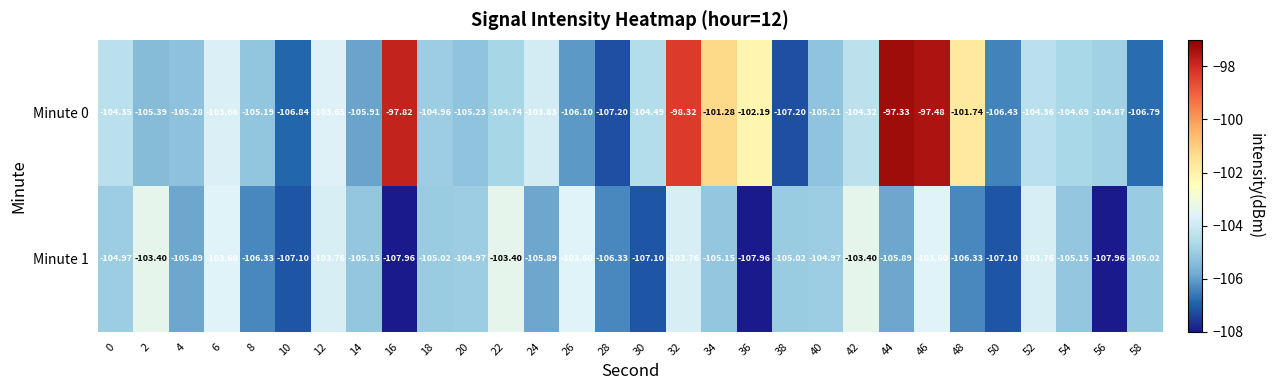

How many series are shown in this chart?

2